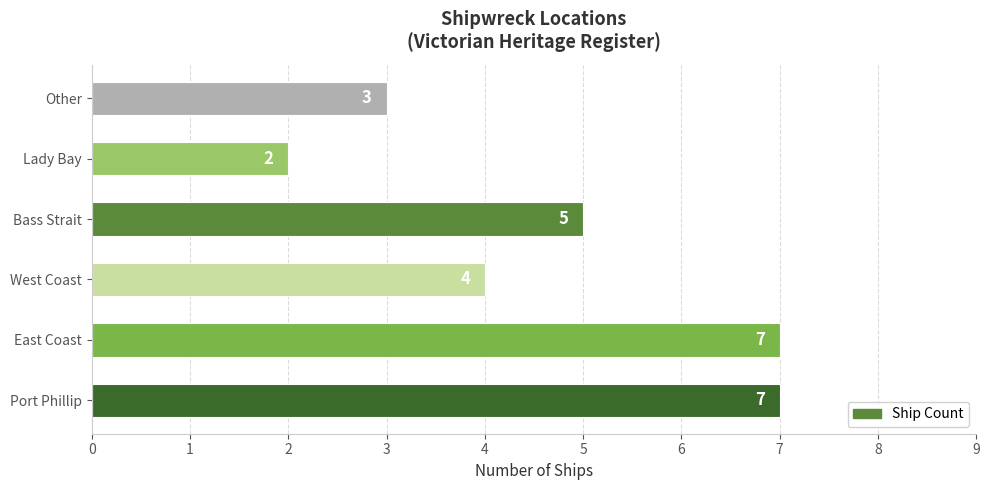

Approximately how many times larger is the value at Bass Strait compared to Lady Bay?

2.5